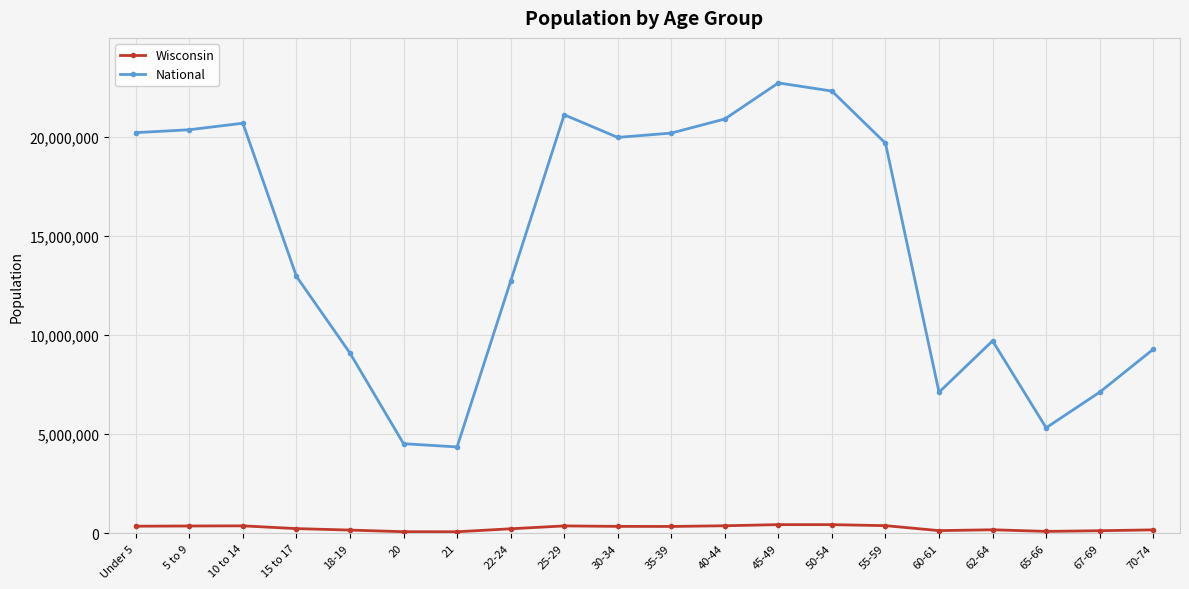

True or false: Wisconsin and National intersect in this chart.

False